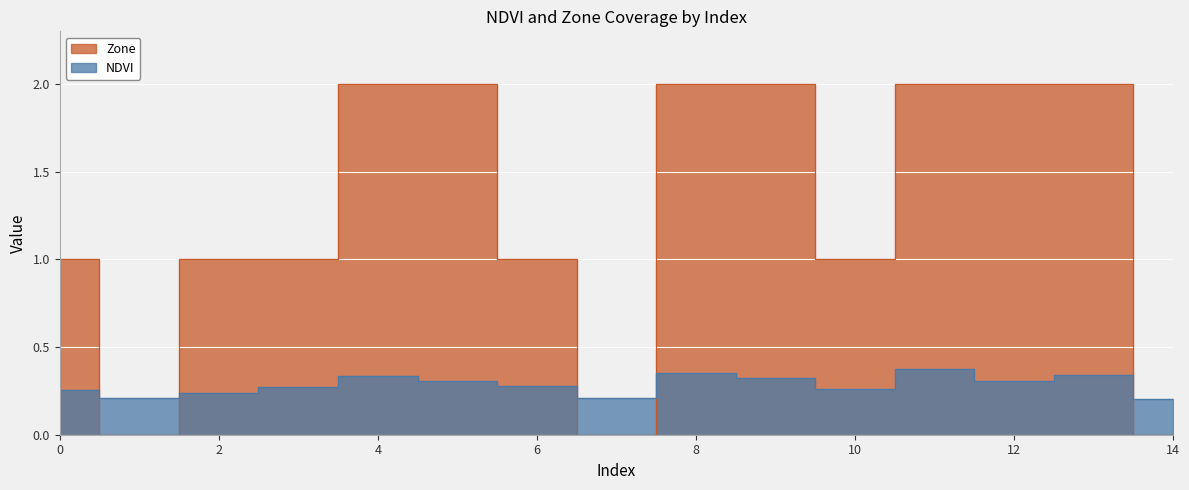

Reading left to right, what are all the values shown in this chart?

NDVI: 0.3	0.2	0.2	0.3	0.3	0.3	0.3	0.2	0.4	0.3	0.3	0.4	0.3	0.3	0.2
Zone: 1.0	0.0	1.0	1.0	2.0	2.0	1.0	0.0	2.0	2.0	1.0	2.0	2.0	2.0	0.0